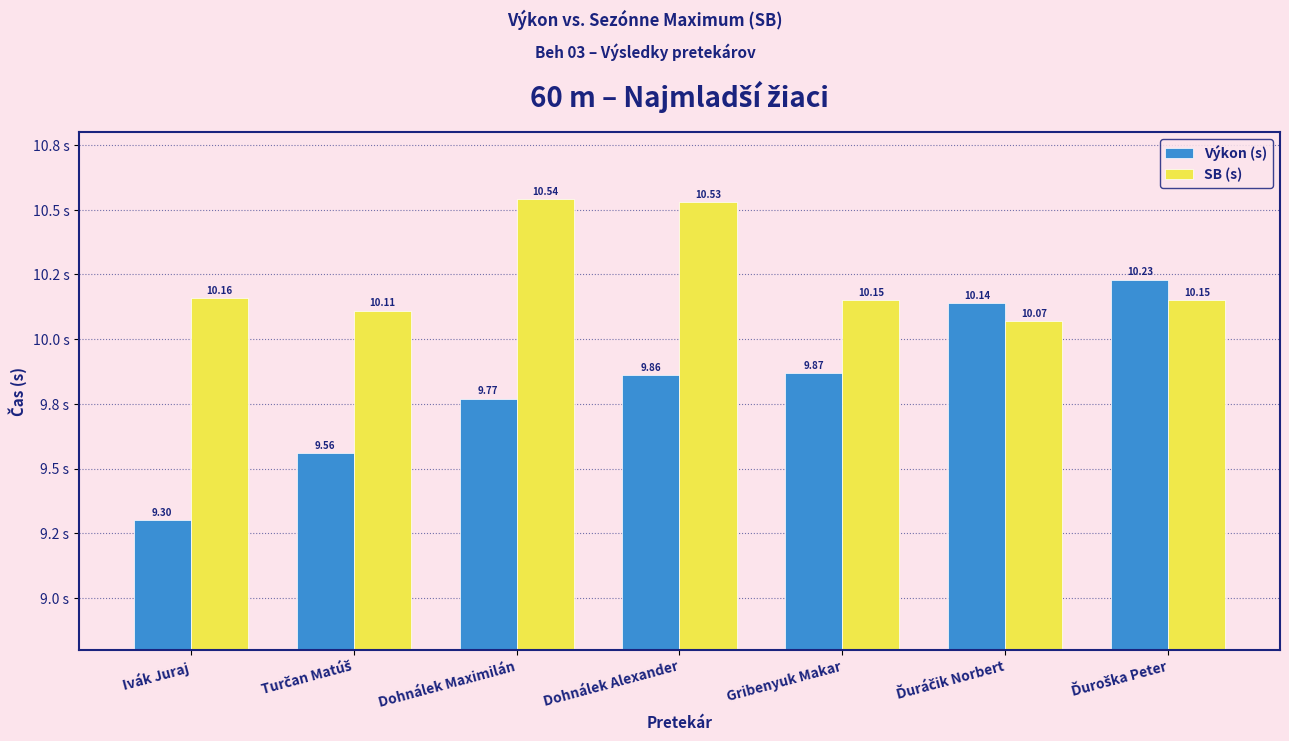

List the labels in order of SB (s) value, smallest first.

Ďuráčik Norbert, Turčan Matúš, Gribenyuk Makar, Ďuroška Peter, Ivák Juraj, Dohnálek Alexander, Dohnálek Maximilán